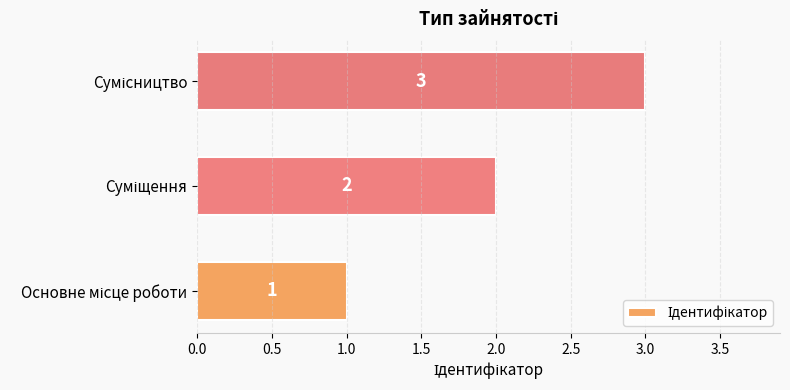

Count the values in the range 1 to 3.

3